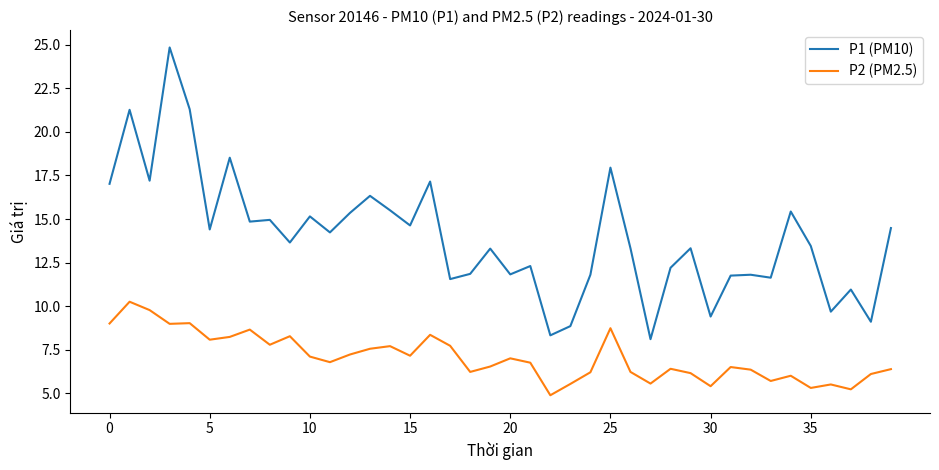

True or false: P2 (PM2.5) and P1 (PM10) intersect in this chart.

False